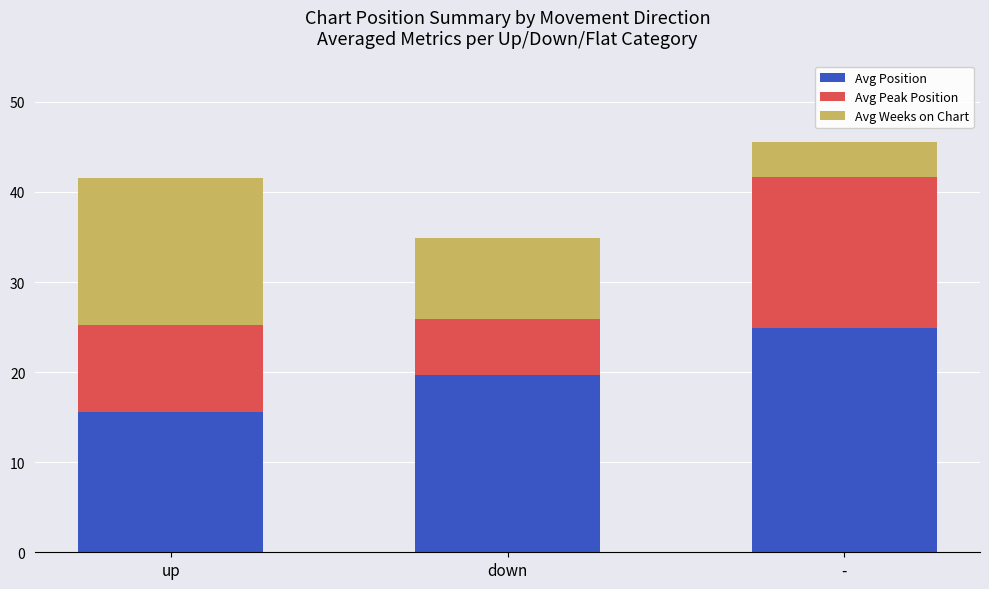

How many bars are there in total?

3